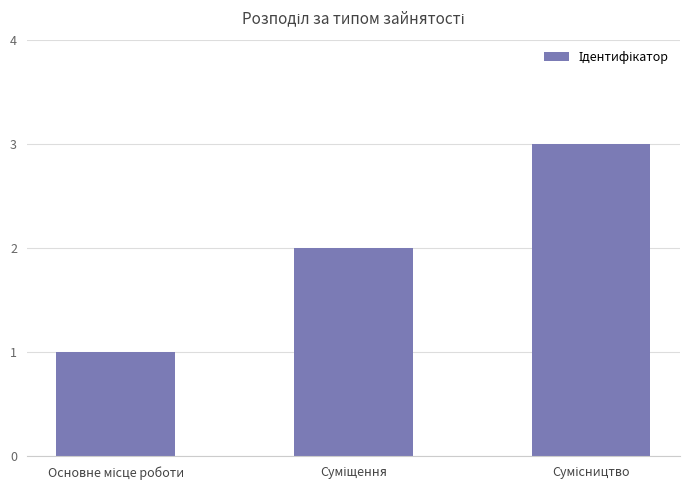

What is the maximum value shown in the chart?

3